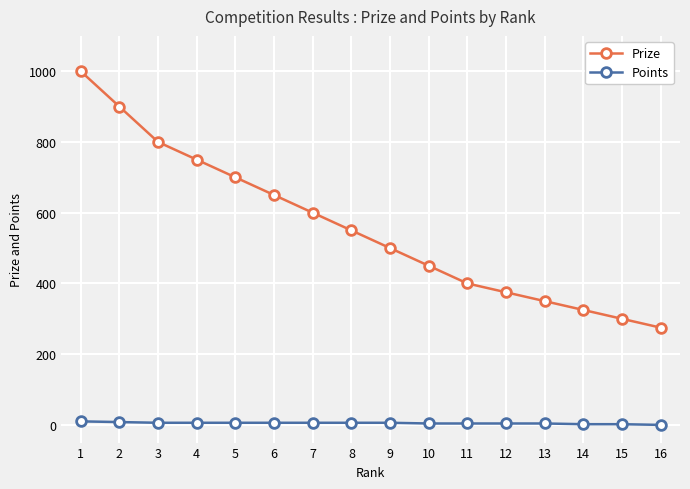

What is the greatest value displayed?

1000